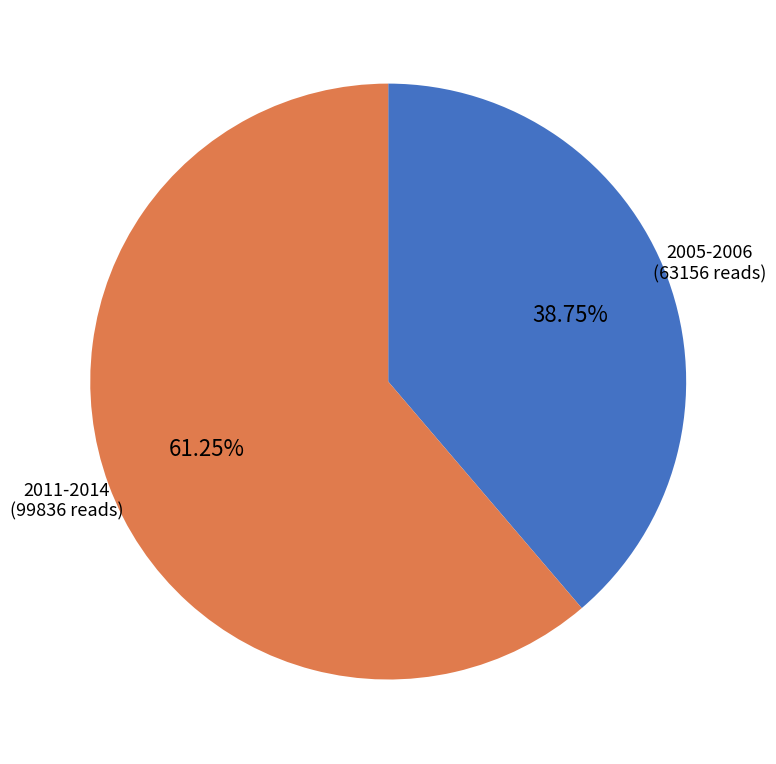

Rank the categories by value from highest to lowest.

2011-2014, 2005-2006